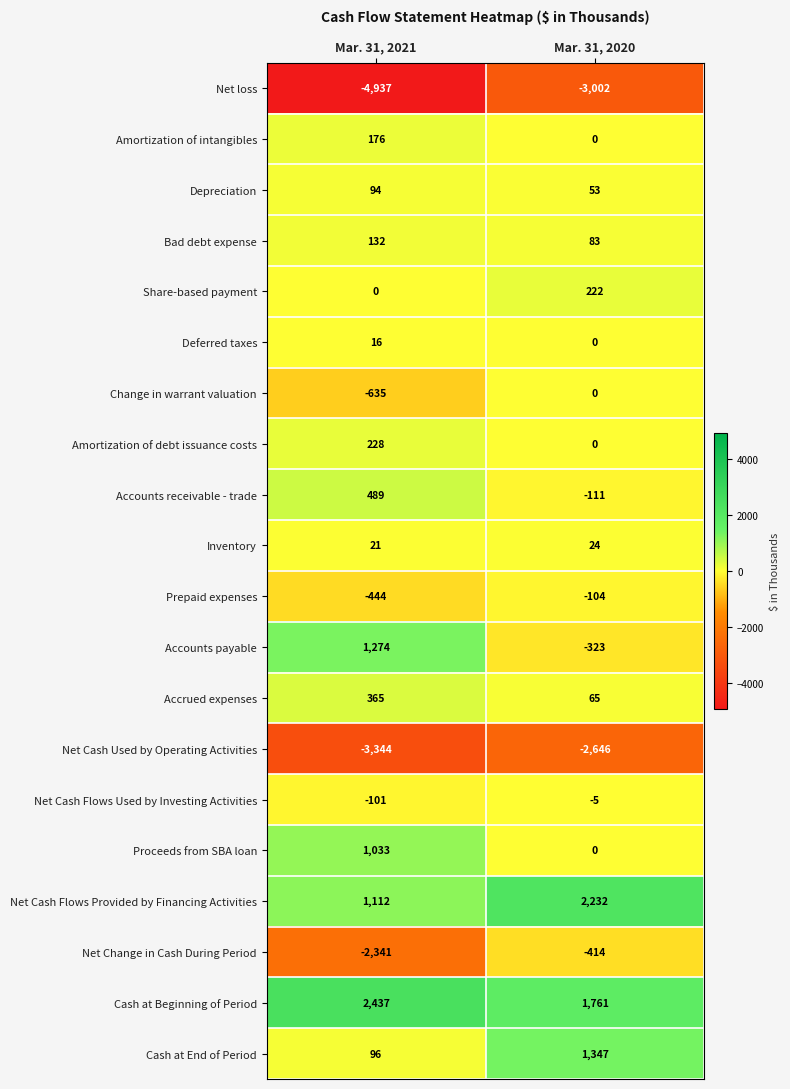

The Bad debt expense series shows 19 at Mar. 31, 2020. True or false?

False